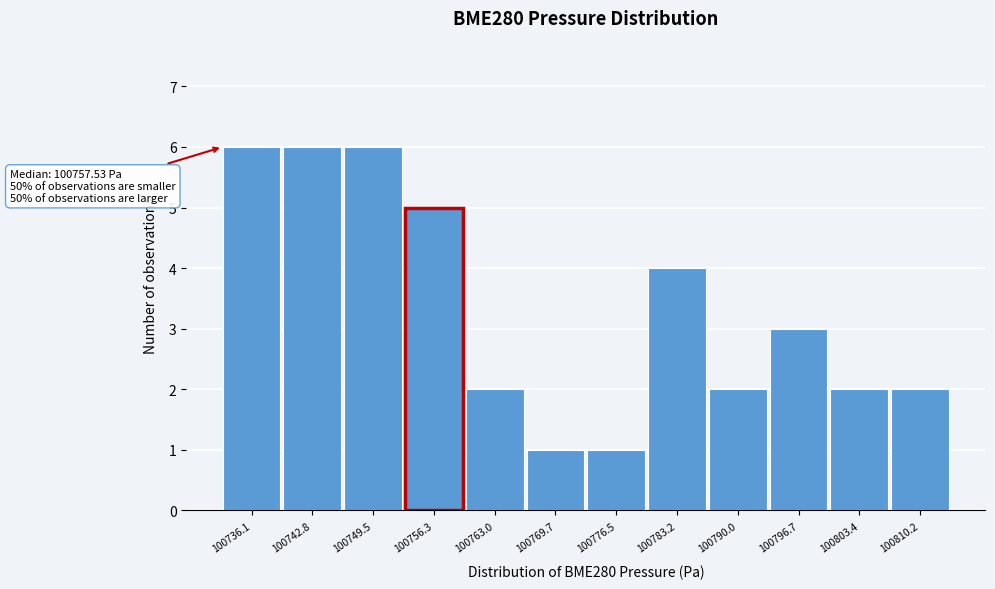

Reading left to right, extract all data points from this chart.

100736.1=6	100742.8=6	100749.5=6	100756.3=5	100763.0=2	100769.7=1	100776.5=1	100783.2=4	100790.0=2	100796.7=3	100803.4=2	100810.2=2